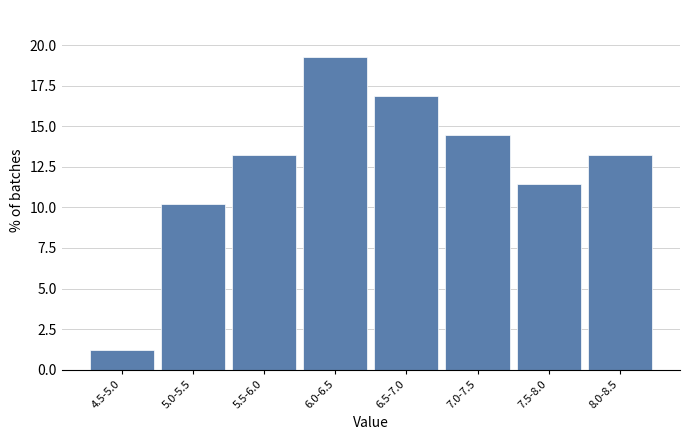

Reading right to left, list all the values displayed in this chart.

13.3	11.4	14.5	16.9	19.3	13.3	10.2	1.2